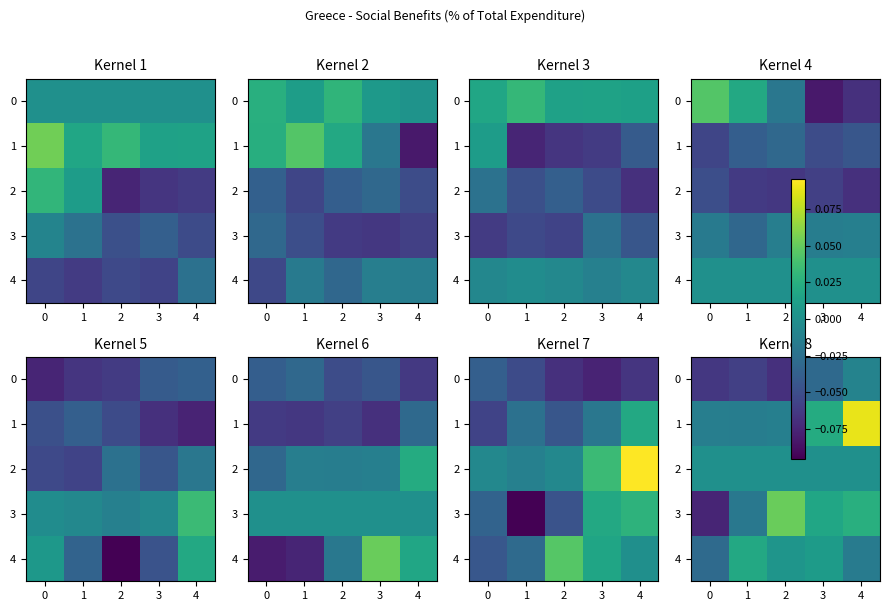

How many 1 values are between 0 and 1?

2